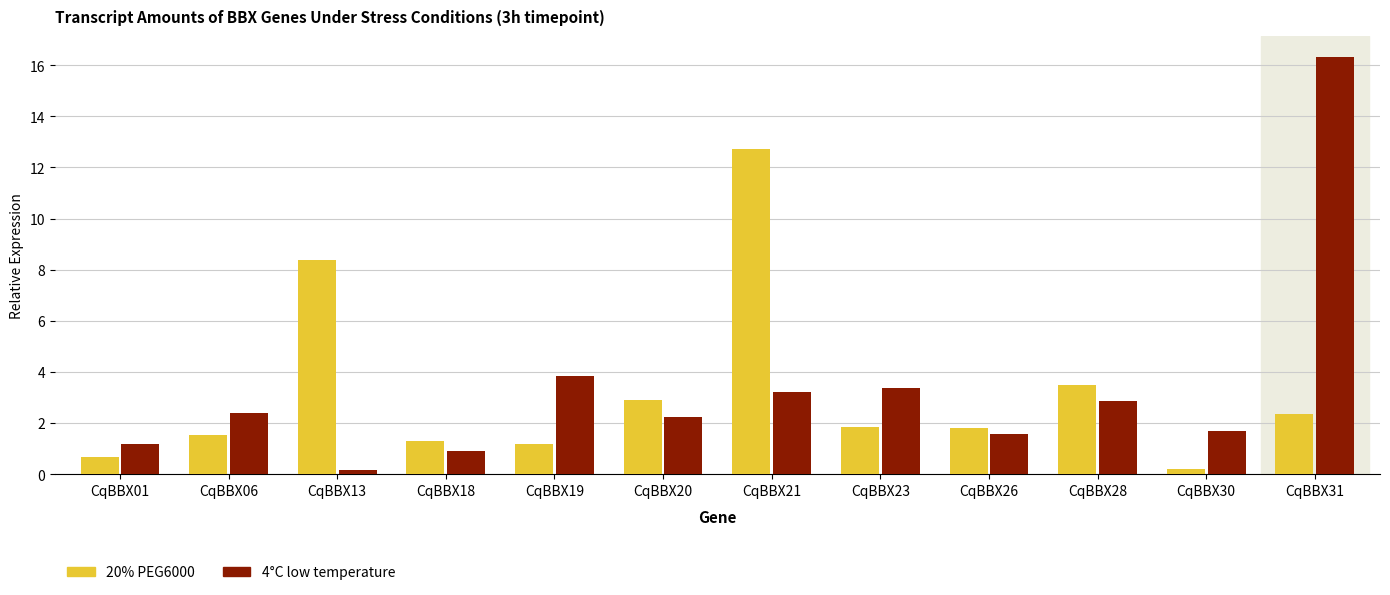

The 4°C low temperature series shows 2.9 at CqBBX28. True or false?

True